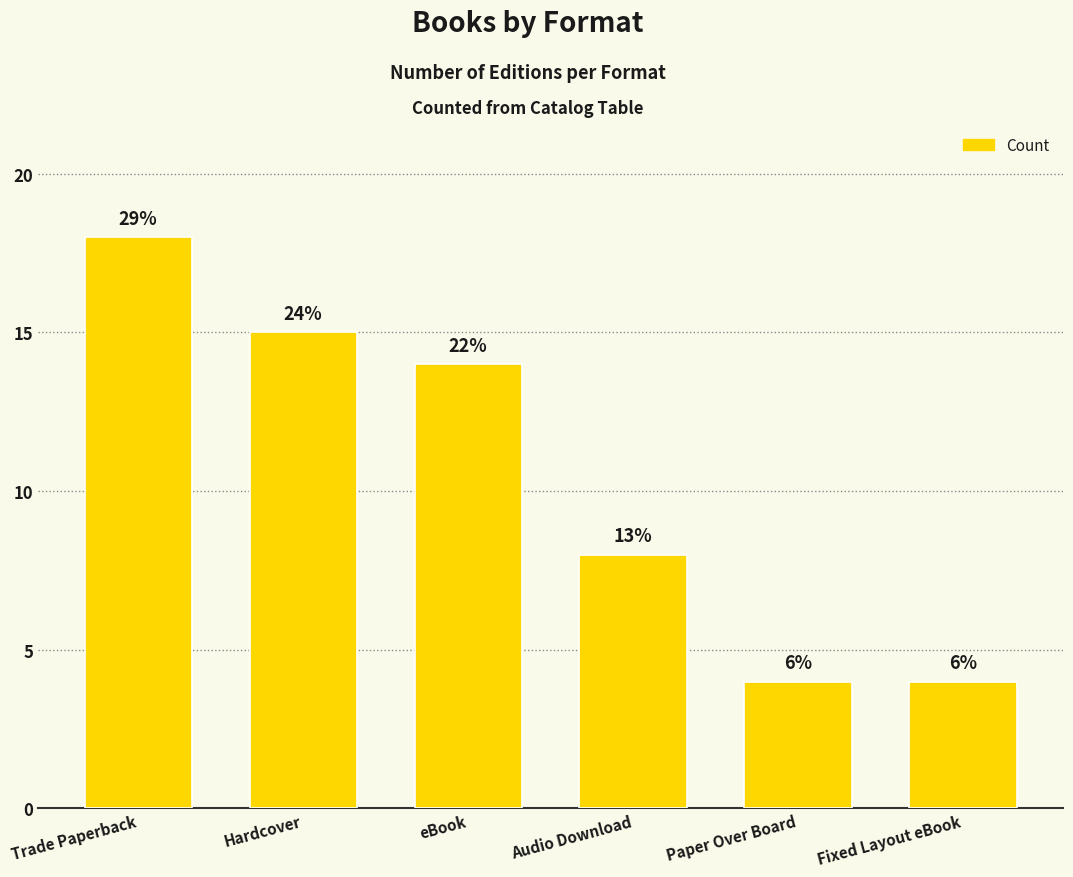

Reading right to left, extract all data points from this chart.

Fixed Layout eBook=4	Paper Over Board=4	Audio Download=8	eBook=14	Hardcover=15	Trade Paperback=18